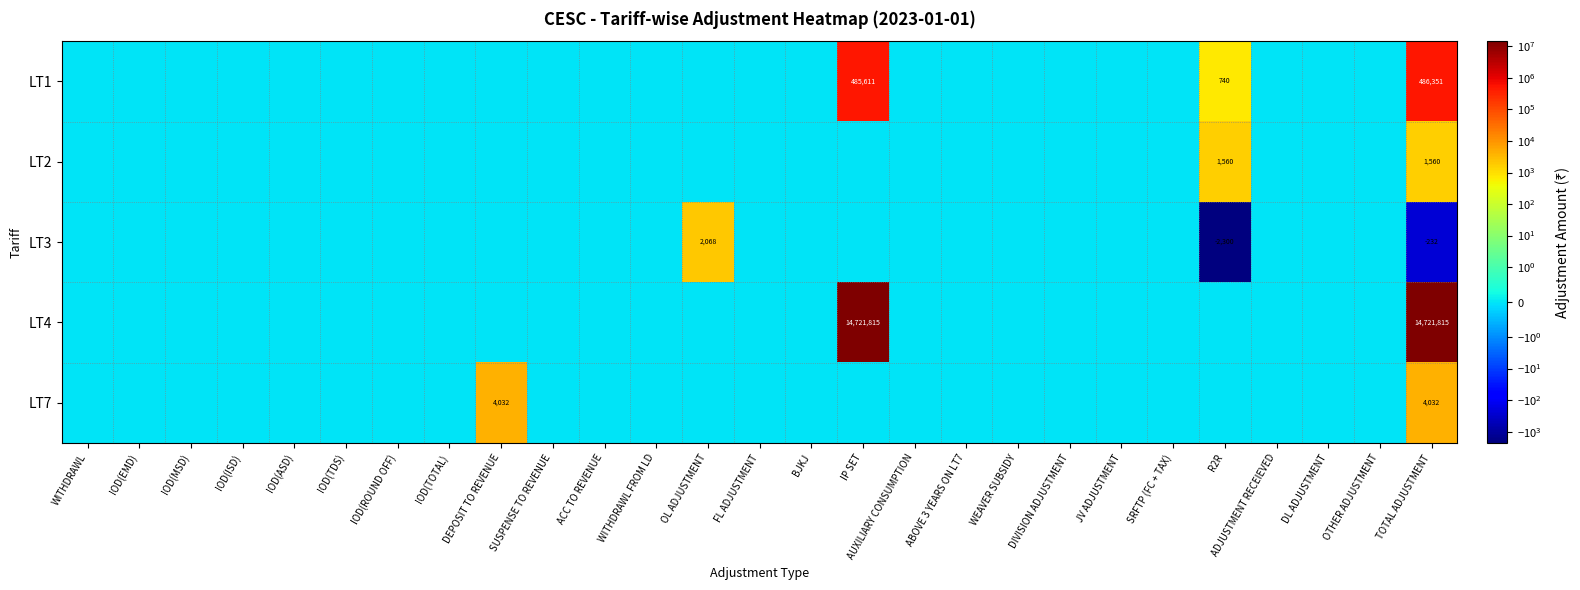

The LT2 series shows 1560 at R2R. True or false?

True